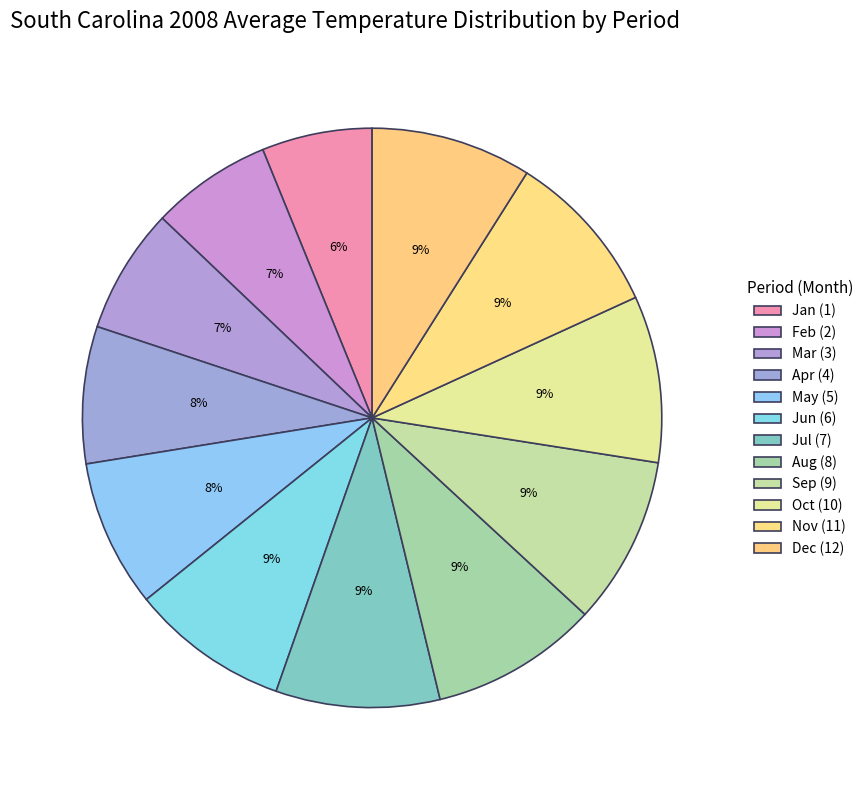

How many slices are in this pie chart?

12